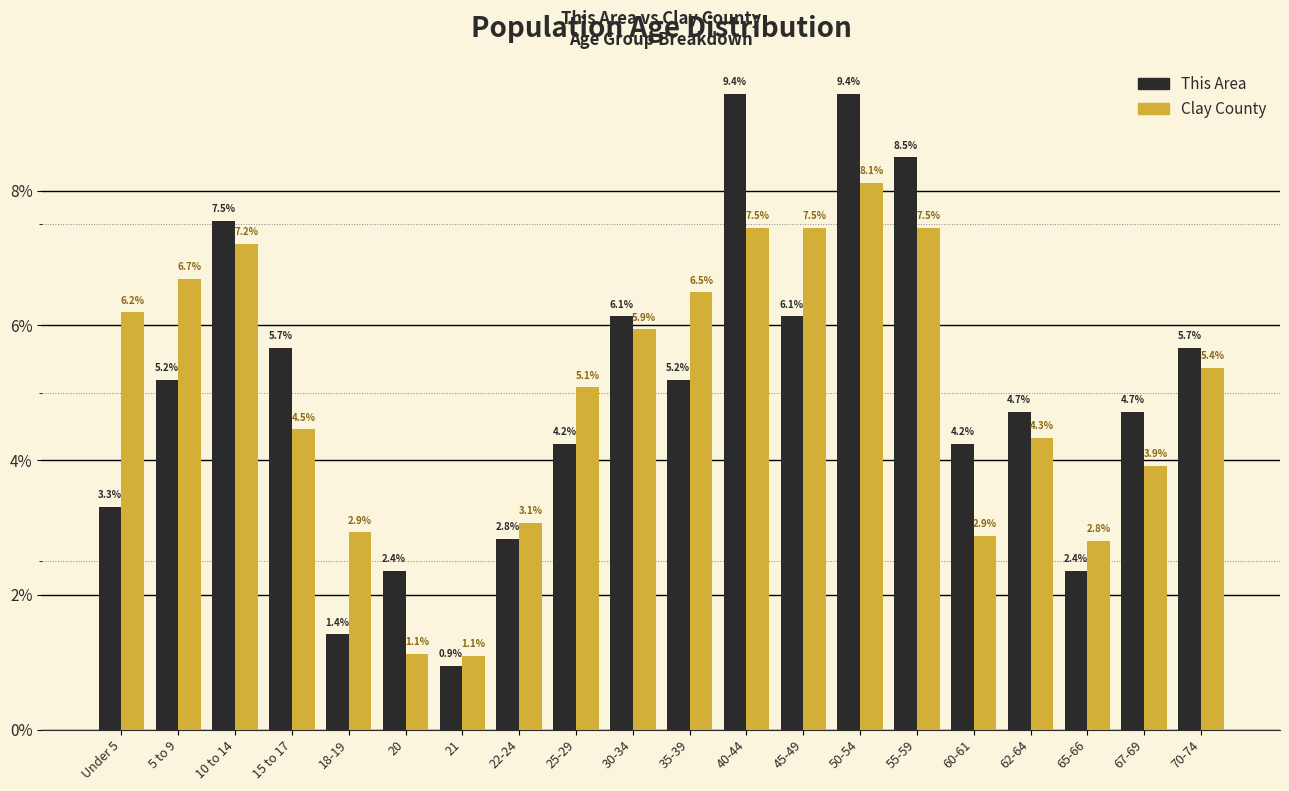

Reading left to right, transcribe all the data shown in this chart.

This Area: Under 5=3.3	5 to 9=5.2	10 to 14=7.5	15 to 17=5.7	18-19=1.4	20=2.4	21=0.9	22-24=2.8	25-29=4.2	30-34=6.1	35-39=5.2	40-44=9.4	45-49=6.1	50-54=9.4	55-59=8.5	60-61=4.2	62-64=4.7	65-66=2.4	67-69=4.7	70-74=5.7
Clay County: Under 5=6.2	5 to 9=6.7	10 to 14=7.2	15 to 17=4.5	18-19=2.9	20=1.1	21=1.1	22-24=3.1	25-29=5.1	30-34=5.9	35-39=6.5	40-44=7.5	45-49=7.5	50-54=8.1	55-59=7.5	60-61=2.9	62-64=4.3	65-66=2.8	67-69=3.9	70-74=5.4